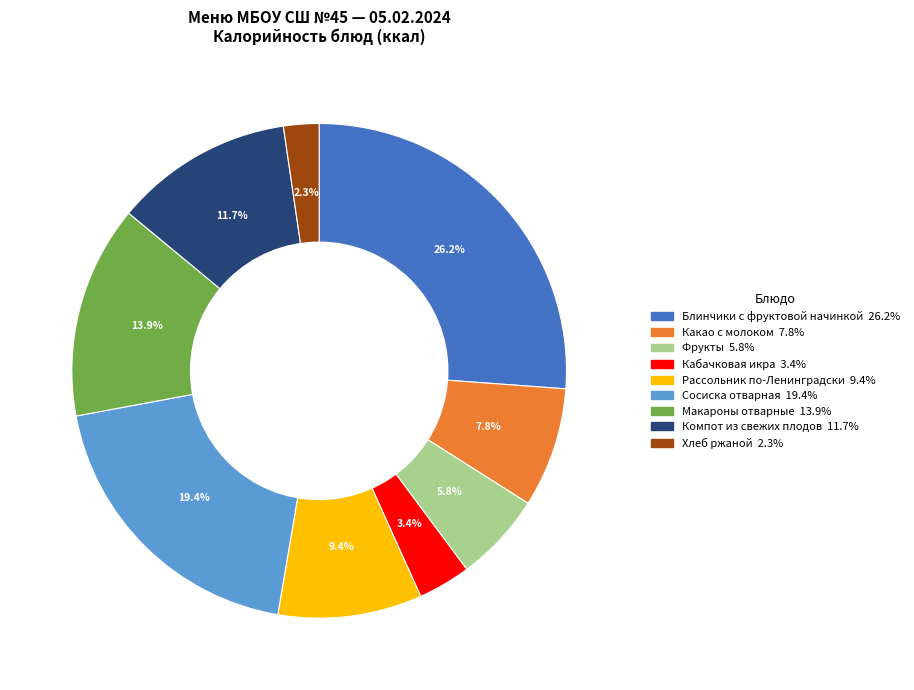

Which category has the smallest portion of the pie?

Хлеб ржаной